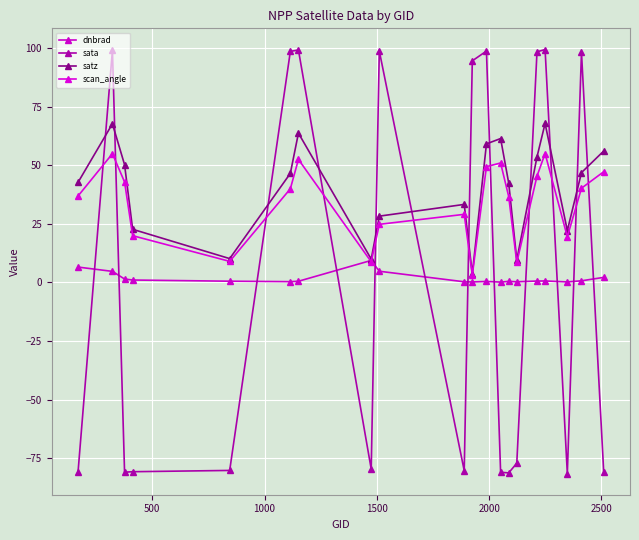

True or false: sata has more than 2 points higher than both neighbors.

True